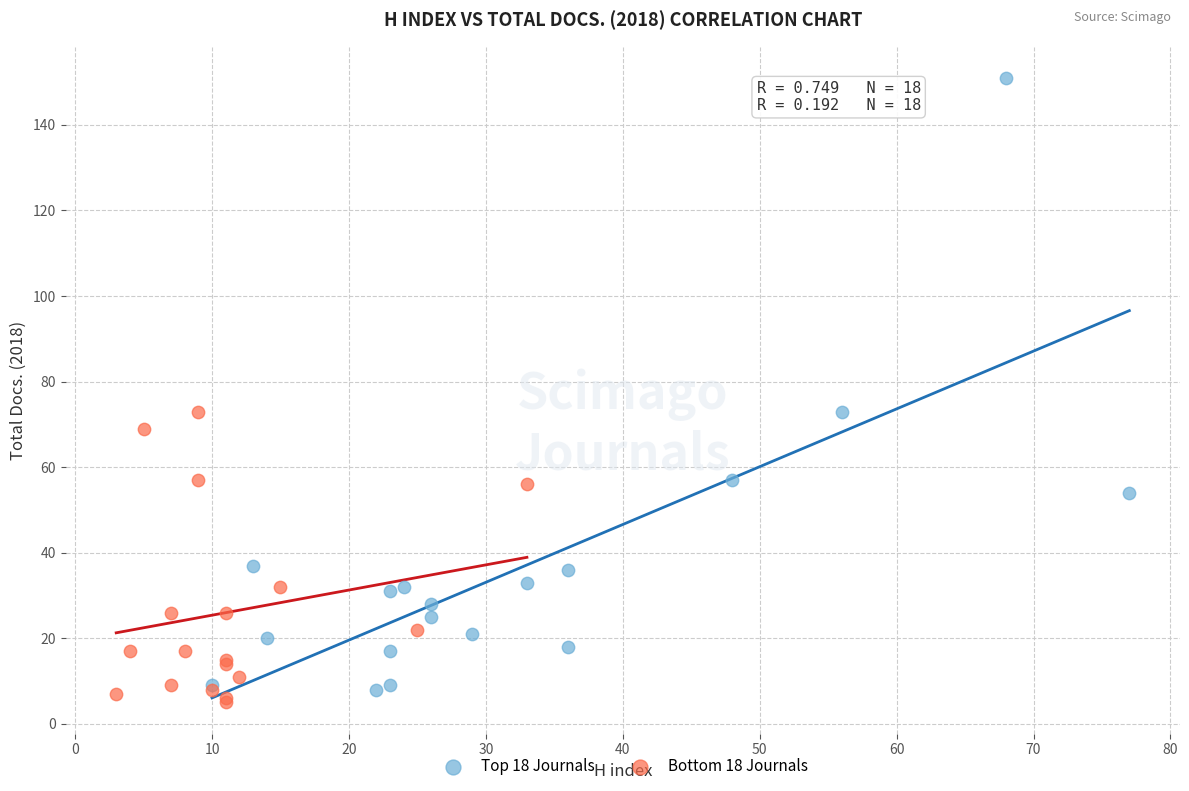

Which series reaches the maximum Y coordinate?

Top 18 Journals